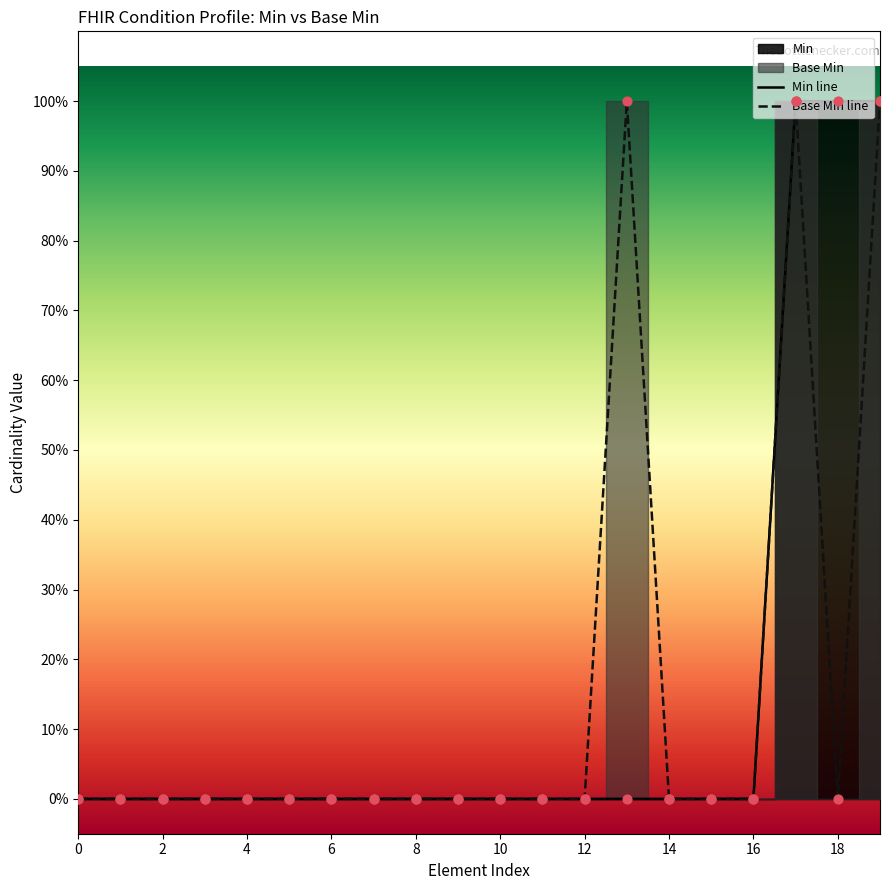

Which series contains the lowest Y value?

Min line